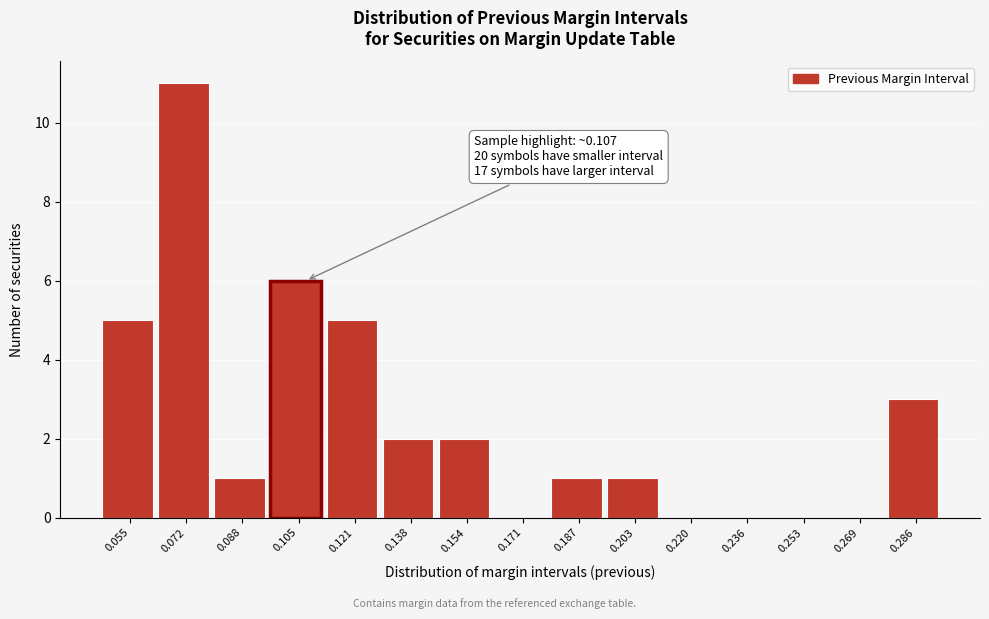

Over which range of the x-axis is the bar tallest?

0.064 to 0.080